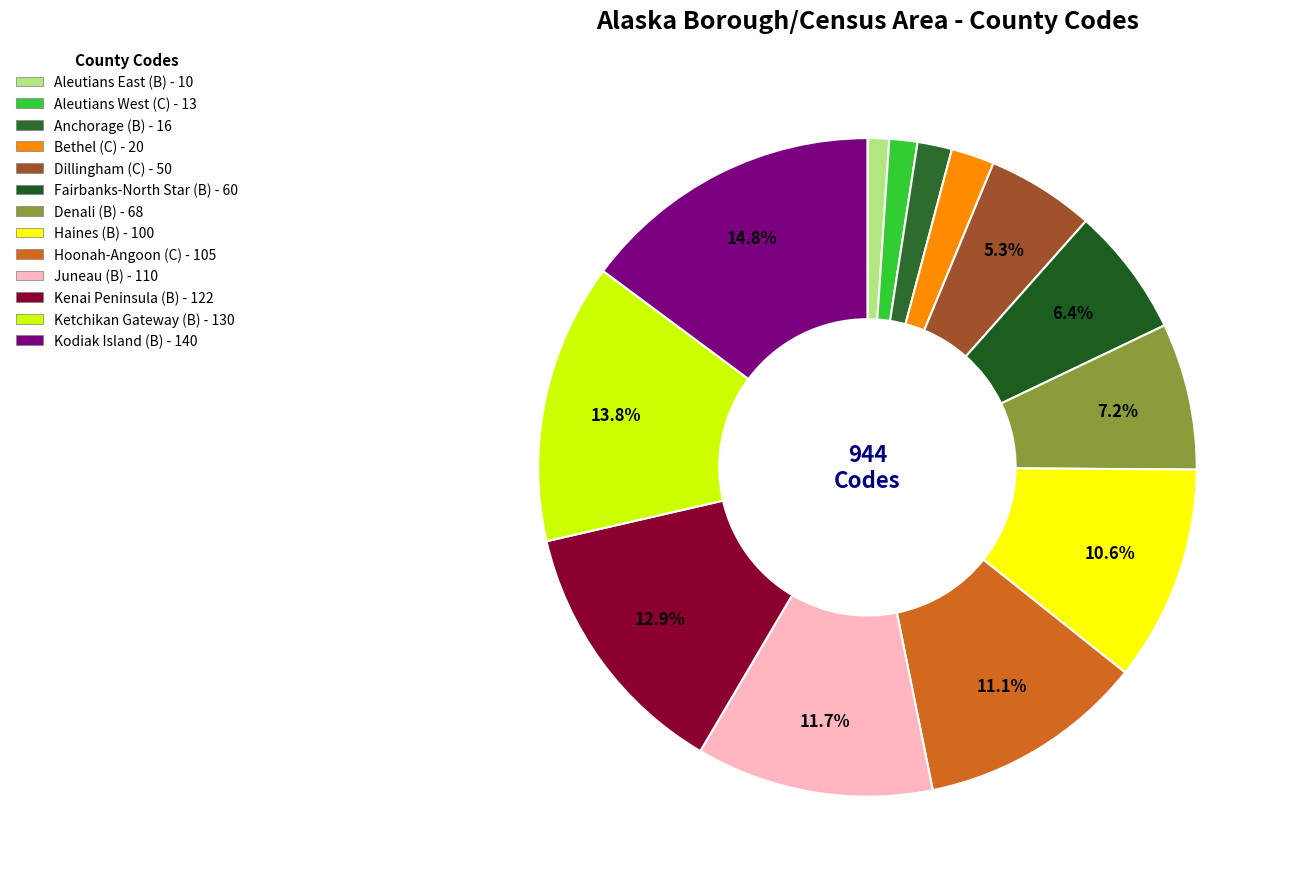

To the nearest percent, what is the difference between the Dillingham (C) and Ketchikan Gateway (B) slice percentages?

8%